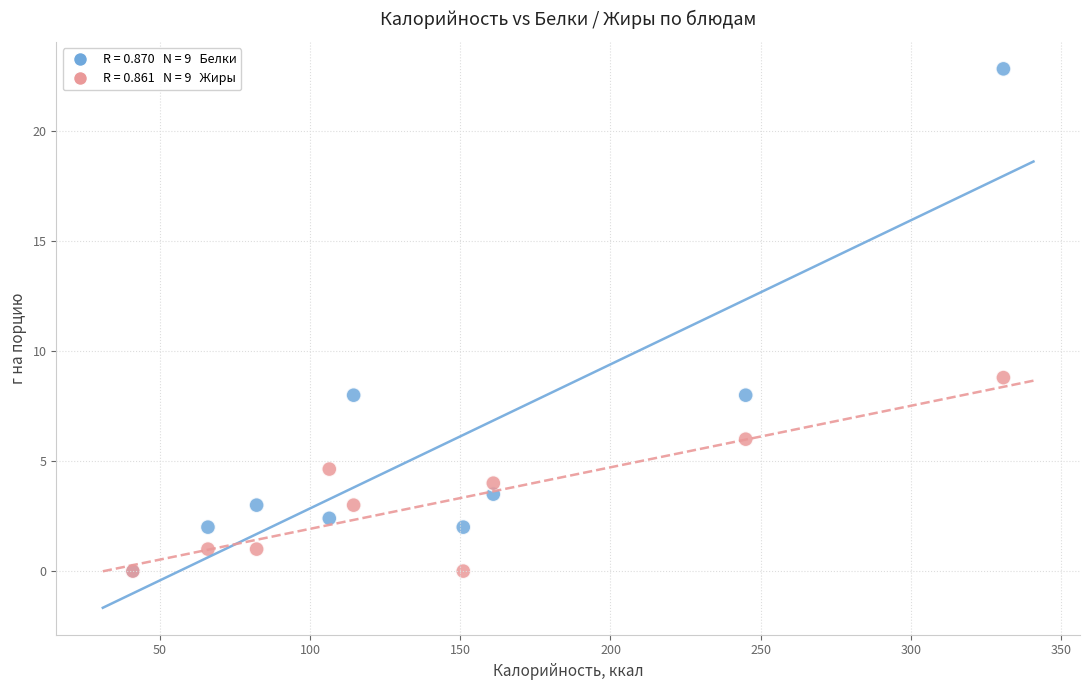

Across all series, what Y value is closest to 11?

8.8